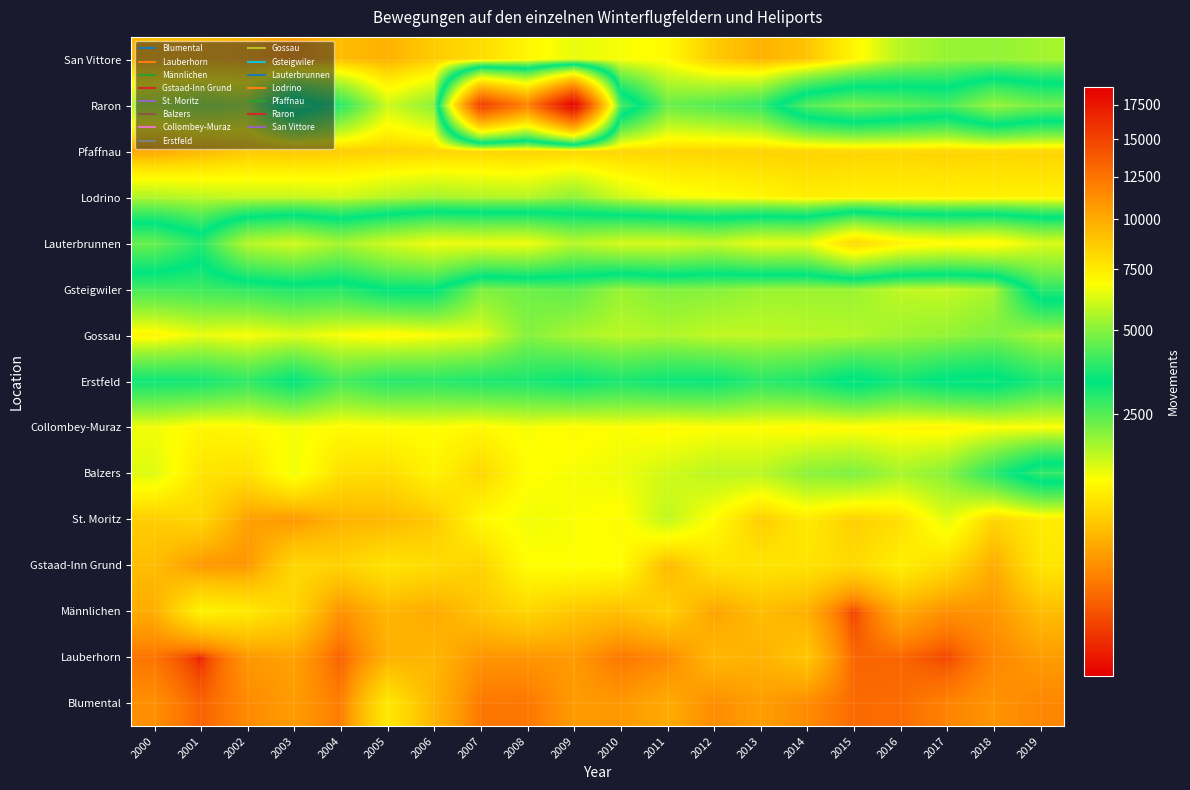

Which has a higher value, 2015 or 2004?

2004